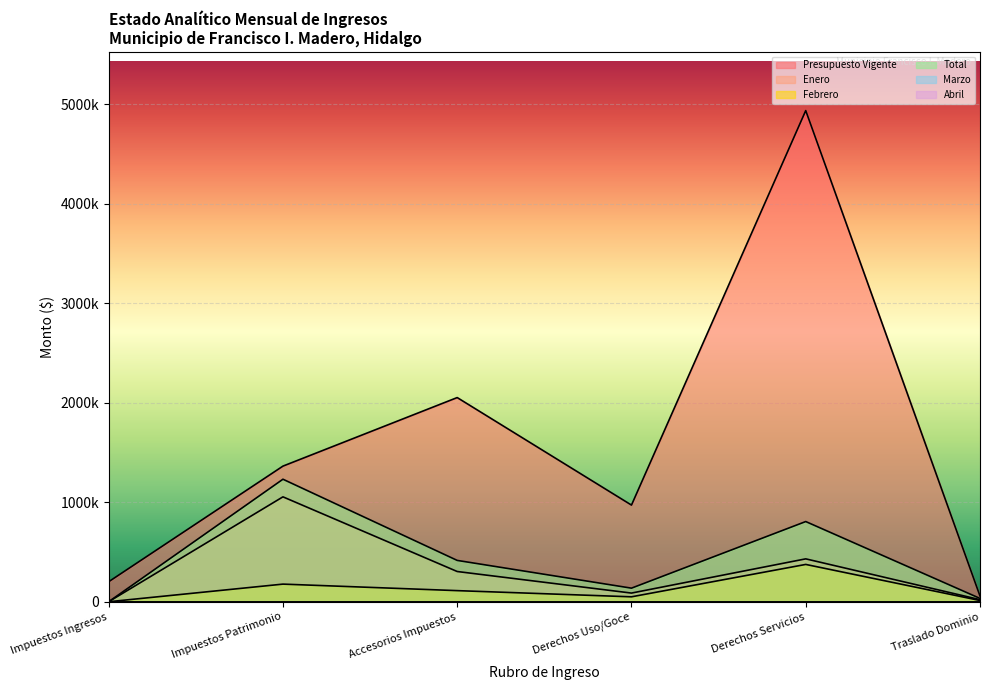

Is the value of Presupuesto Vigente at Accesorios Impuestos greater than the value of Enero at Accesorios Impuestos?

Yes